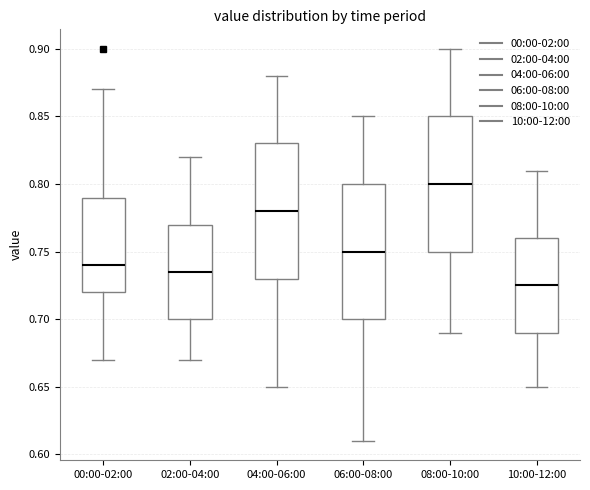

Reading left to right, read every box against the y-axis: the position of its median line, the range the box covers, and the ends of its whiskers. The values are not printed on the chart, so give them approximately, as read against the axis.

00:00-02:00: median 0.740, box 0.720 to 0.790, whiskers 0.670 to 0.870
02:00-04:00: median 0.735, box 0.700 to 0.770, whiskers 0.670 to 0.820
04:00-06:00: median 0.780, box 0.730 to 0.830, whiskers 0.650 to 0.880
06:00-08:00: median 0.750, box 0.700 to 0.800, whiskers 0.610 to 0.850
08:00-10:00: median 0.800, box 0.750 to 0.850, whiskers 0.690 to 0.900
10:00-12:00: median 0.725, box 0.690 to 0.760, whiskers 0.650 to 0.810